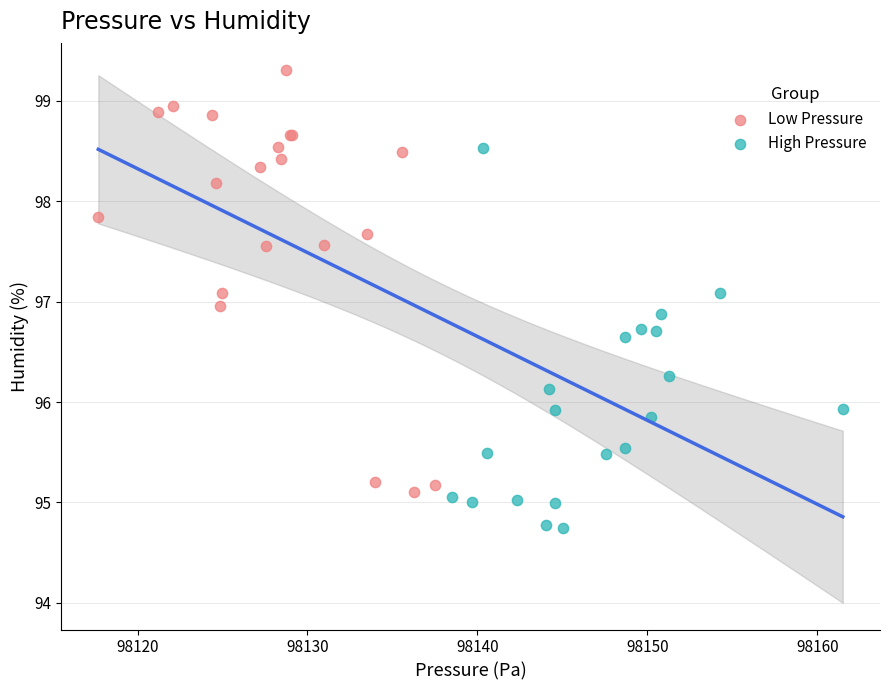

Which series contains the highest Y value?

Low Pressure